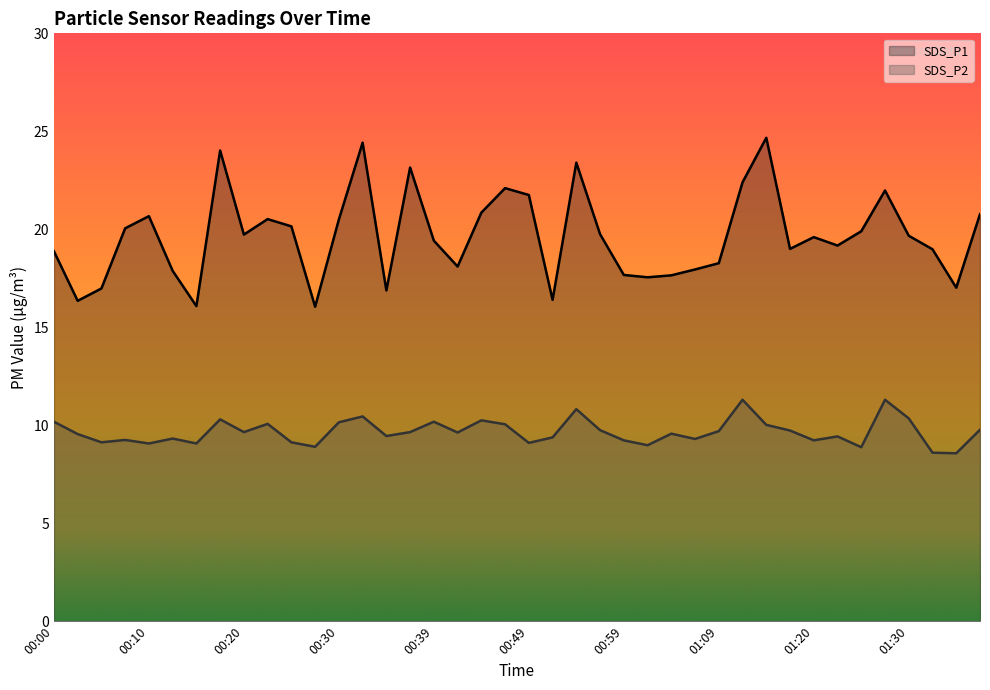

At which category does SDS_P2 reach its first local peak?

00:08